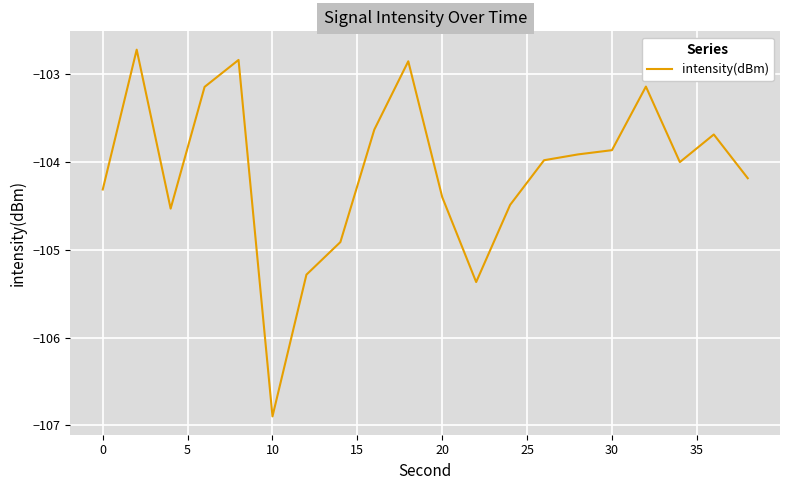

What is the maximum value shown in the chart?

-102.7